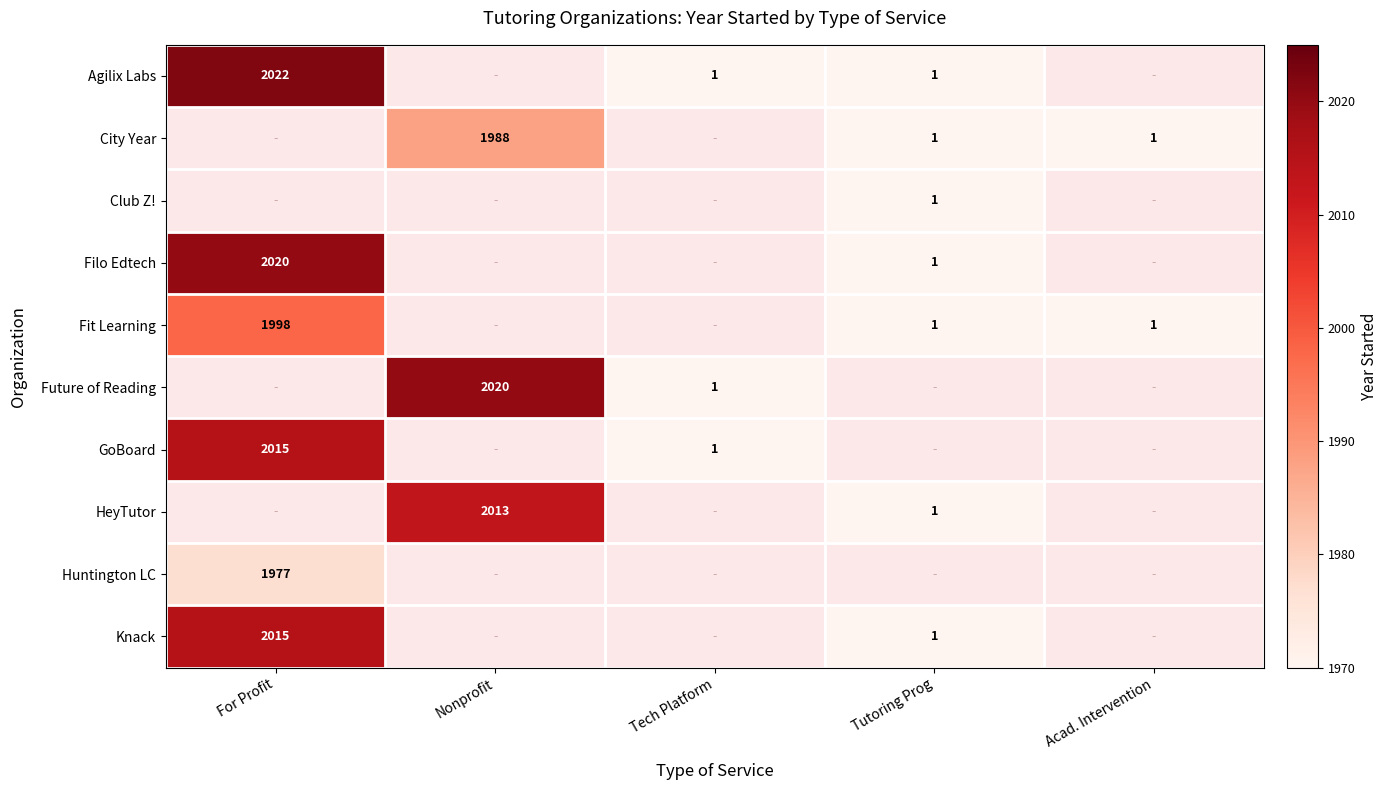

The Huntington LC series shows 2581 at For Profit. True or false?

False